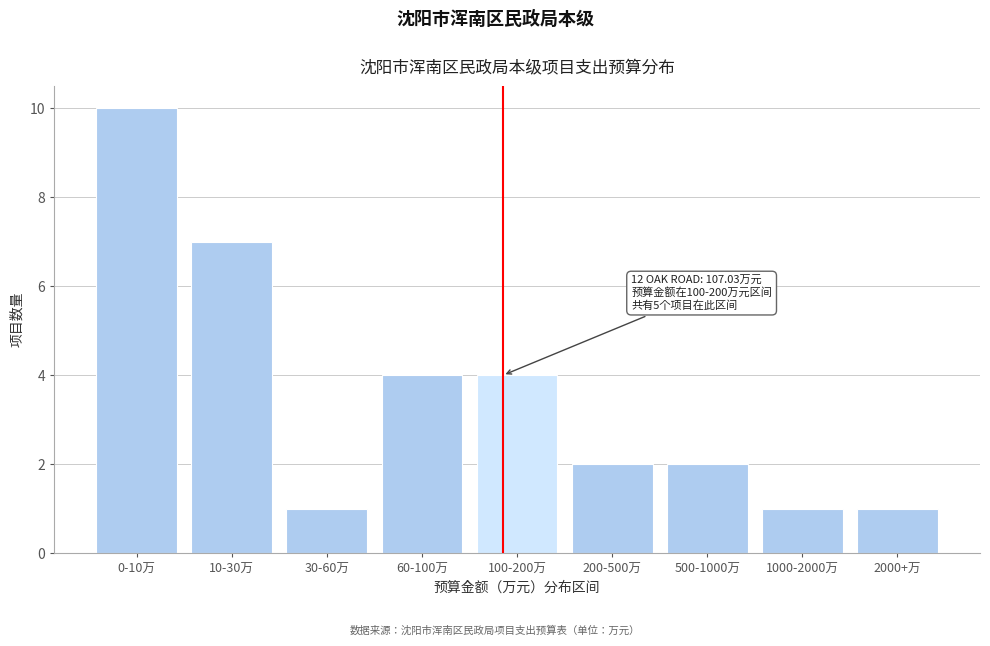

Reading left to right, transcribe all the data shown in this chart.

10	7	1	4	4	2	2	1	1